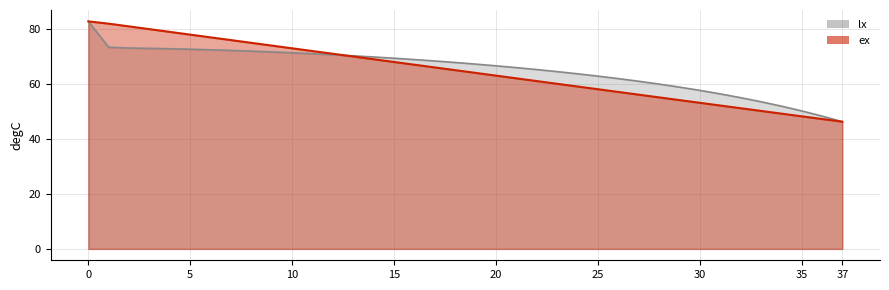

Reading right to left, transcribe all the data shown in this chart.

lx: 46.3	48.3	50.2	52.0	53.6	55.0	56.4	57.7	58.9	60.0	61.0	62.0	62.9	63.7	64.5	65.3	66.0	66.6	67.2	67.8	68.4	68.9	69.4	69.8	70.3	70.7	71.0	71.4	71.7	72.0	72.2	72.5	72.7	72.8	73.0	73.1	73.4	82.8
ex: 46.3	47.3	48.3	49.2	50.2	51.2	52.2	53.2	54.2	55.1	56.1	57.1	58.1	59.1	60.1	61.1	62.1	63.1	64.1	65.0	66.0	67.0	68.0	69.0	70.0	71.0	72.0	73.0	74.0	75.0	76.0	77.0	78.0	79.0	80.0	81.0	82.0	82.8